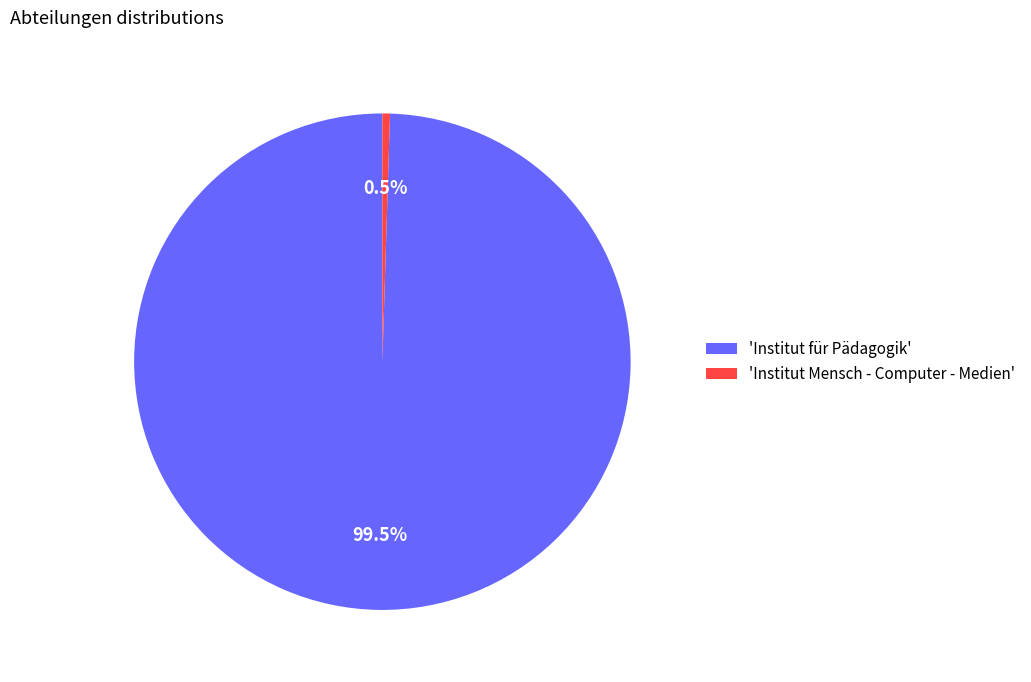

Which has a higher value, 'Institut für Pädagogik' or 'Institut Mensch - Computer - Medien'?

'Institut für Pädagogik'